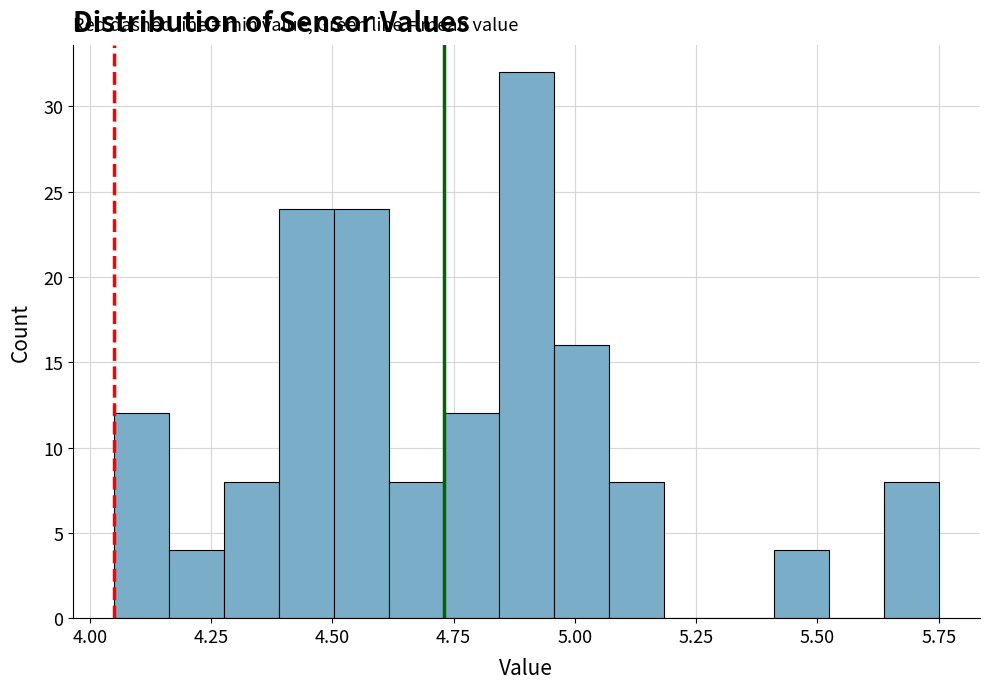

Around what value on the x-axis is the tallest bar? Give the approximate position of its centre, as read against the axis.

4.90